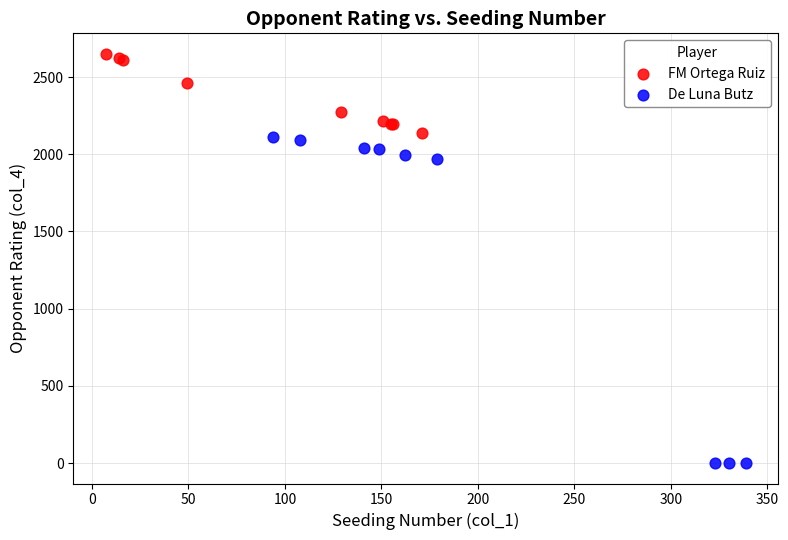

Which series contains the highest Y value?

FM Ortega Ruiz